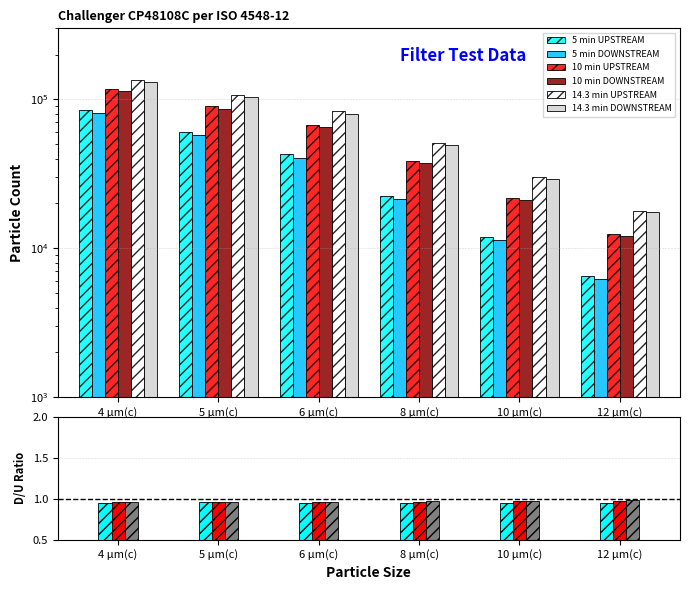

Reading right to left, transcribe all the data shown in this chart.

5 min UPSTREAM: 12 µm(c)=6552.9	10 µm(c)=11904.2	8 µm(c)=22601.1	6 µm(c)=43000.0	5 µm(c)=60026.1	4 µm(c)=85227.3
5 min DOWNSTREAM: 12 µm(c)=6249.9	10 µm(c)=11334.8	8 µm(c)=21418.0	6 µm(c)=40605.9	5 µm(c)=57337.3	4 µm(c)=81346.1
10 min UPSTREAM: 12 µm(c)=12434.9	10 µm(c)=21754.9	8 µm(c)=38801.0	6 µm(c)=67764.5	5 µm(c)=89644.5	4 µm(c)=118217.0
10 min DOWNSTREAM: 12 µm(c)=12110.0	10 µm(c)=21097.7	8 µm(c)=37427.5	6 µm(c)=64793.1	5 µm(c)=86286.9	4 µm(c)=113384.5
14.3 min UPSTREAM: 12 µm(c)=17700.6	10 µm(c)=29931.7	8 µm(c)=50852.6	6 µm(c)=83714.6	5 µm(c)=107146.0	4 µm(c)=135568.9
14.3 min DOWNSTREAM: 12 µm(c)=17421.8	10 µm(c)=29310.9	8 µm(c)=49371.7	6 µm(c)=80282.4	5 µm(c)=103079.2	4 µm(c)=129876.9